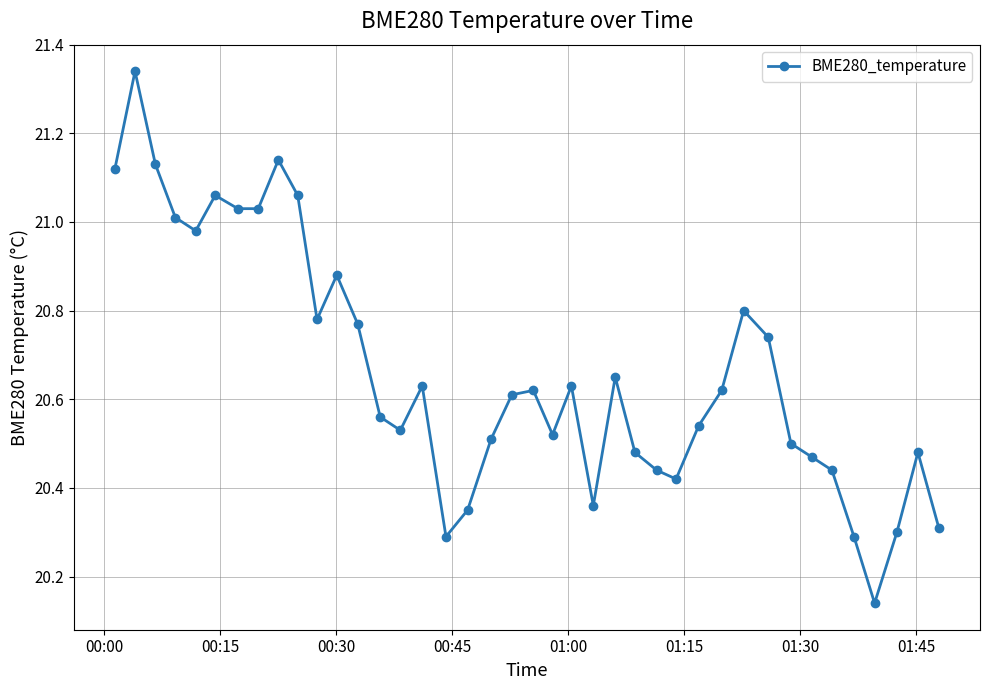

How many interior local peaks (higher than both neighbors) does the data have?

10